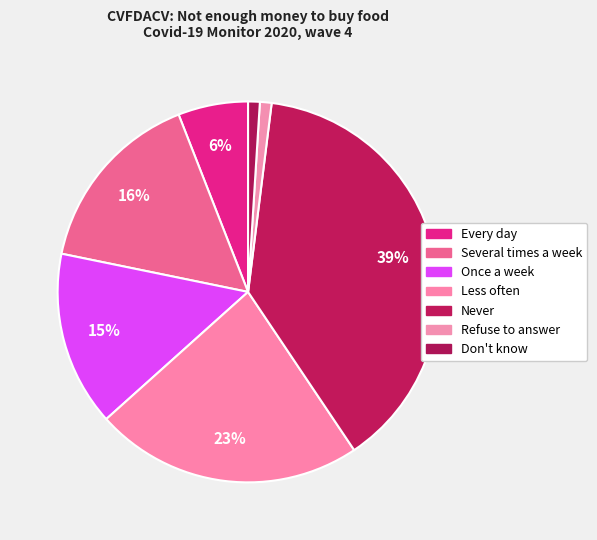

Rank the categories by value from highest to lowest.

Never, Less often, Several times a week, Once a week, Every day, Refuse to answer, Don't know